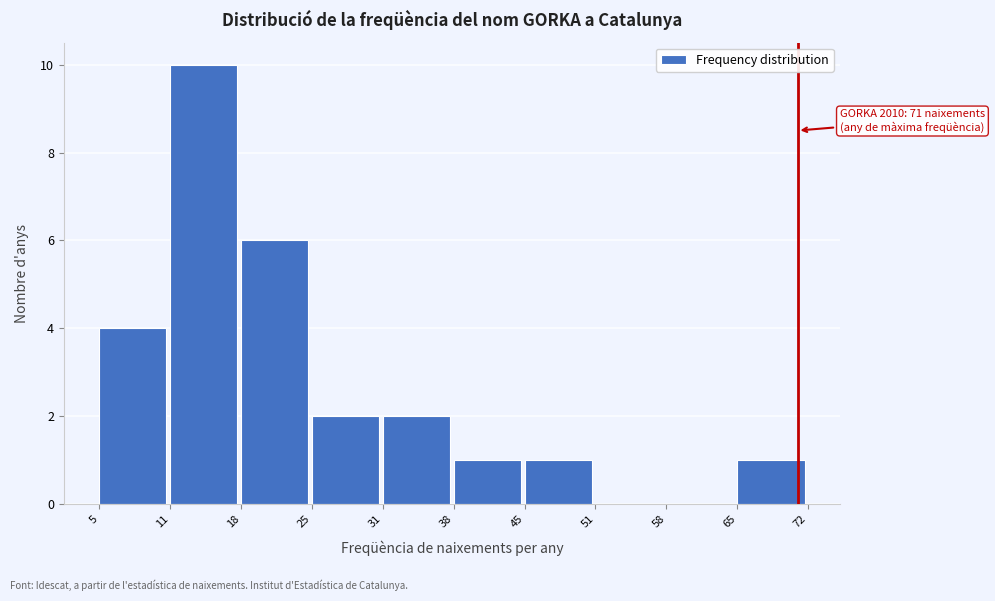

Reading left to right, list all the values displayed in this chart.

5=4	11=10	18=6	25=2	31=2	38=1	45=1	51=0	58=0	65=1